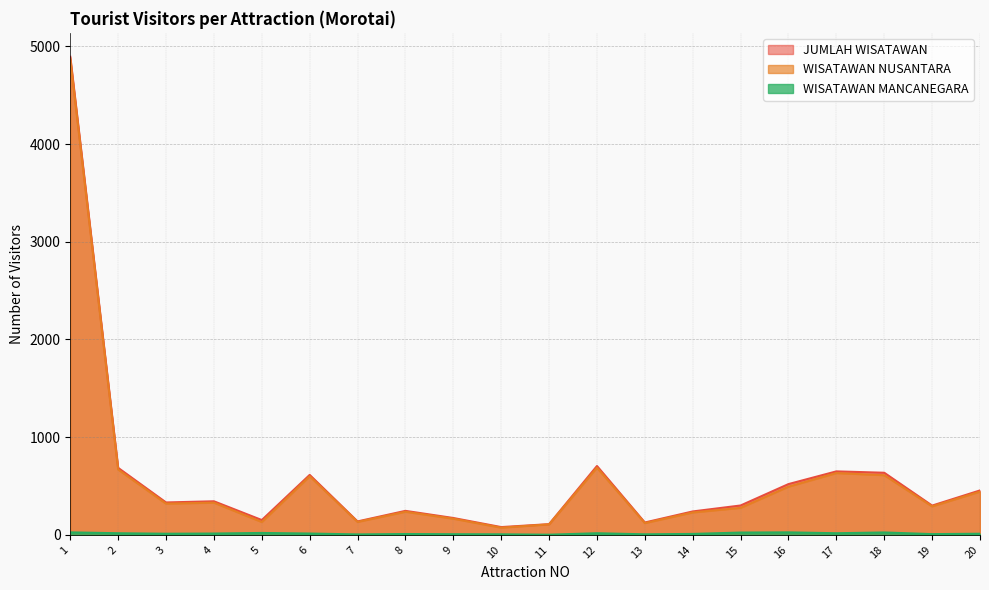

Does the chart have visible grid lines?

Yes